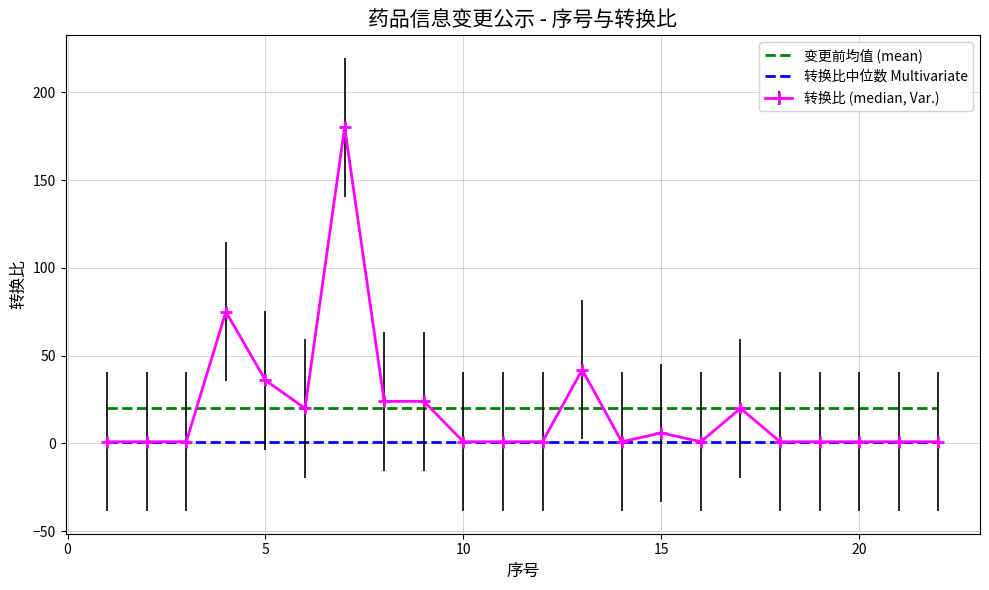

How many categories are shown in the chart?

22